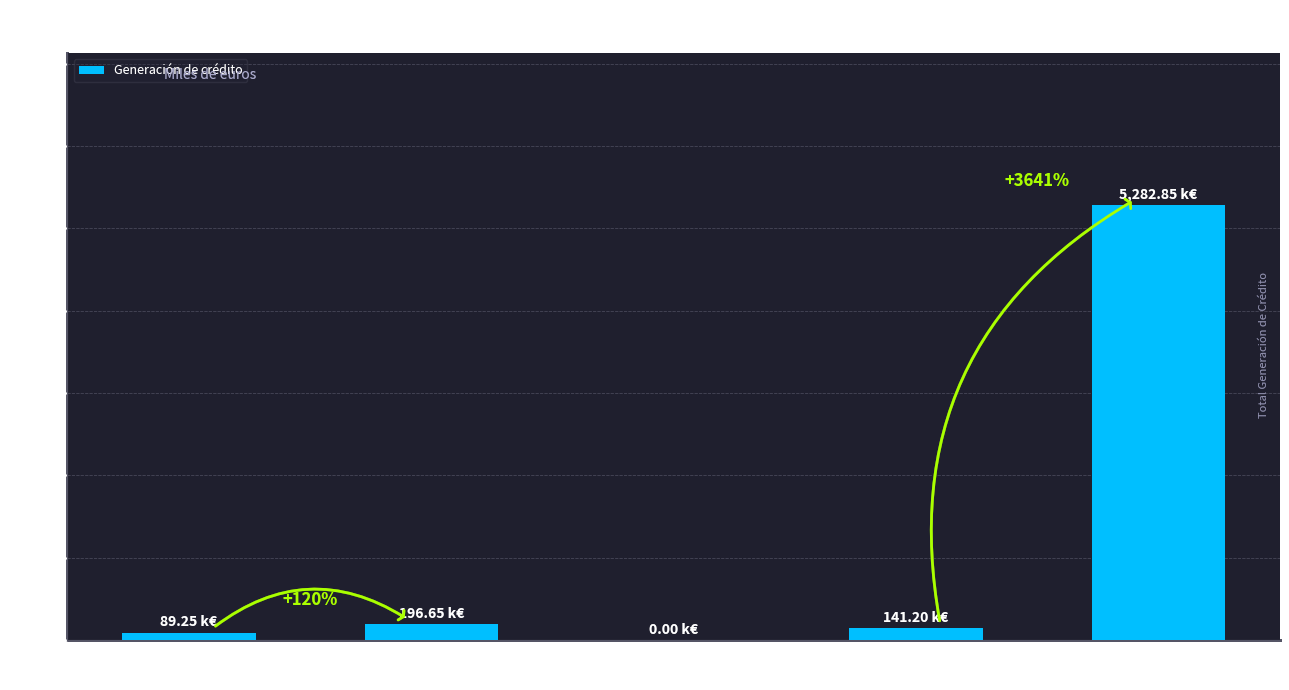

Is it true that the value at Gastos financieros is -2977.1?

False